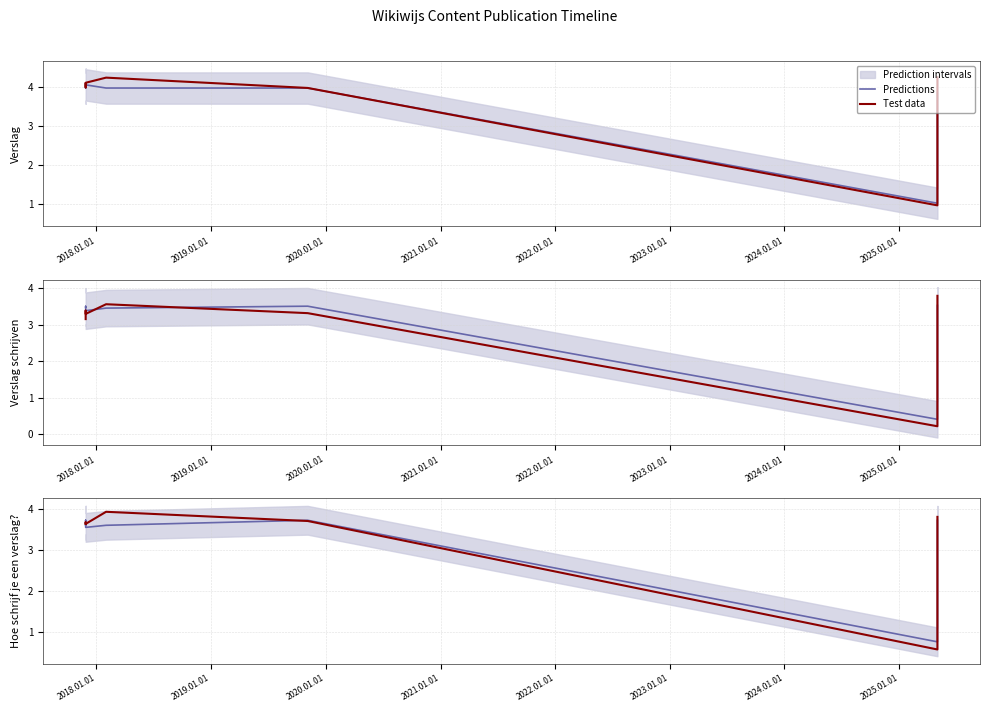

Rank the series by their average value, from lowest to highest.

Predictions, Test data